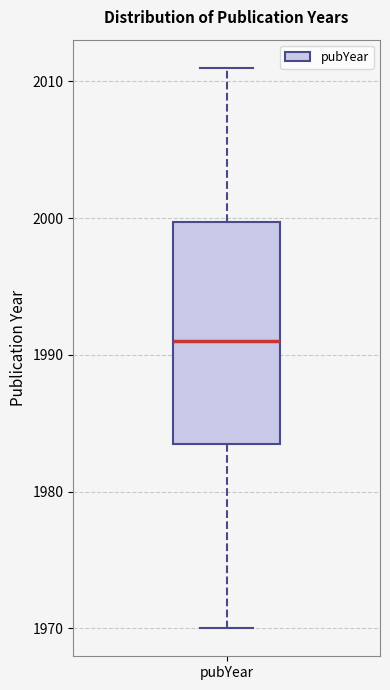

Transcribe this box plot: give where the median line is, the range the box spans, and where the two whiskers end, as read against the y-axis. The values are not printed on the chart, so give them approximately, as read against the axis.

median 1991, box 1984 to 2000, whiskers 1970 to 2011